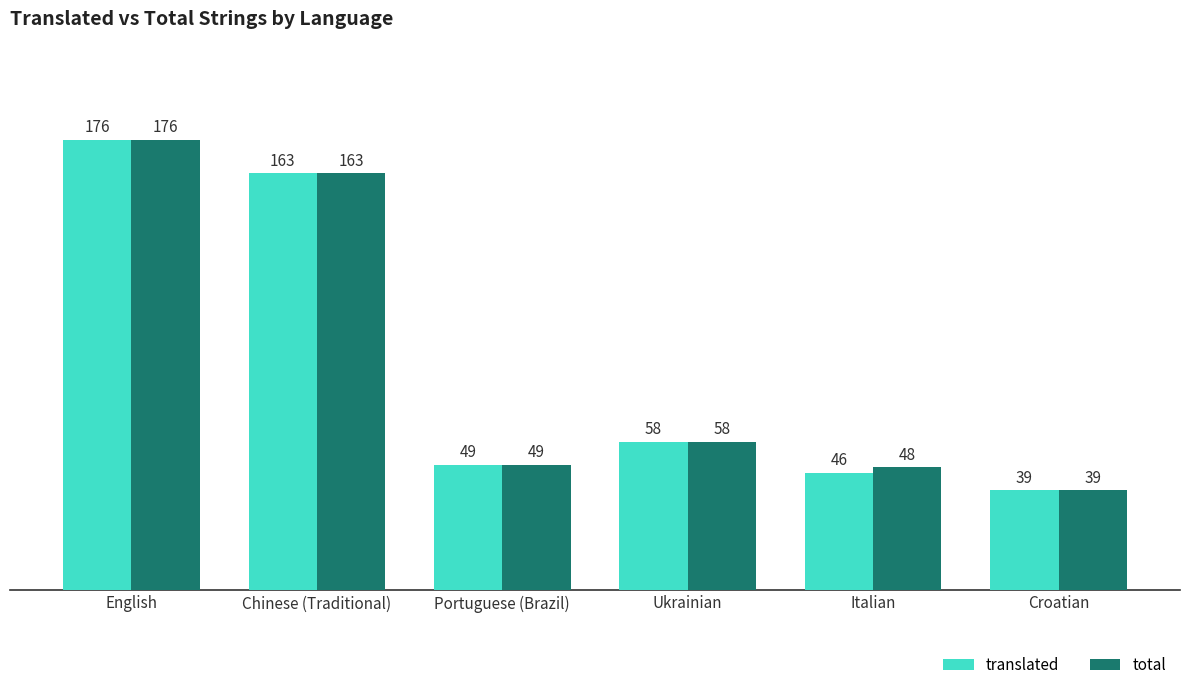

Is the value of translated at Portuguese (Brazil) greater than the value of total at Italian?

Yes